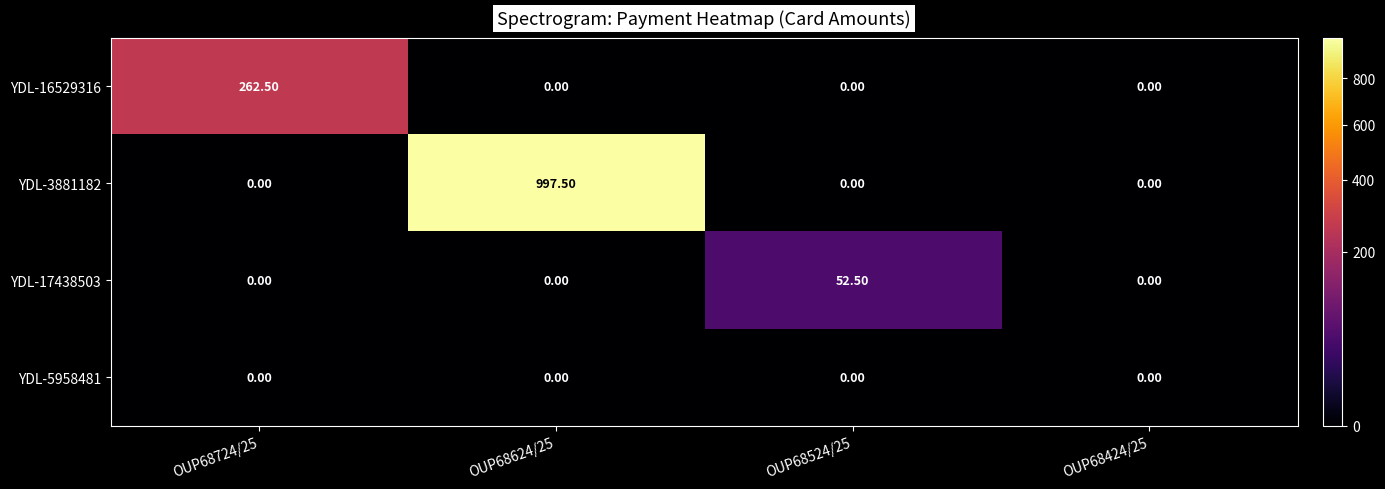

Which series changed the most between OUP68624/25 and OUP68424/25?

YDL-3881182